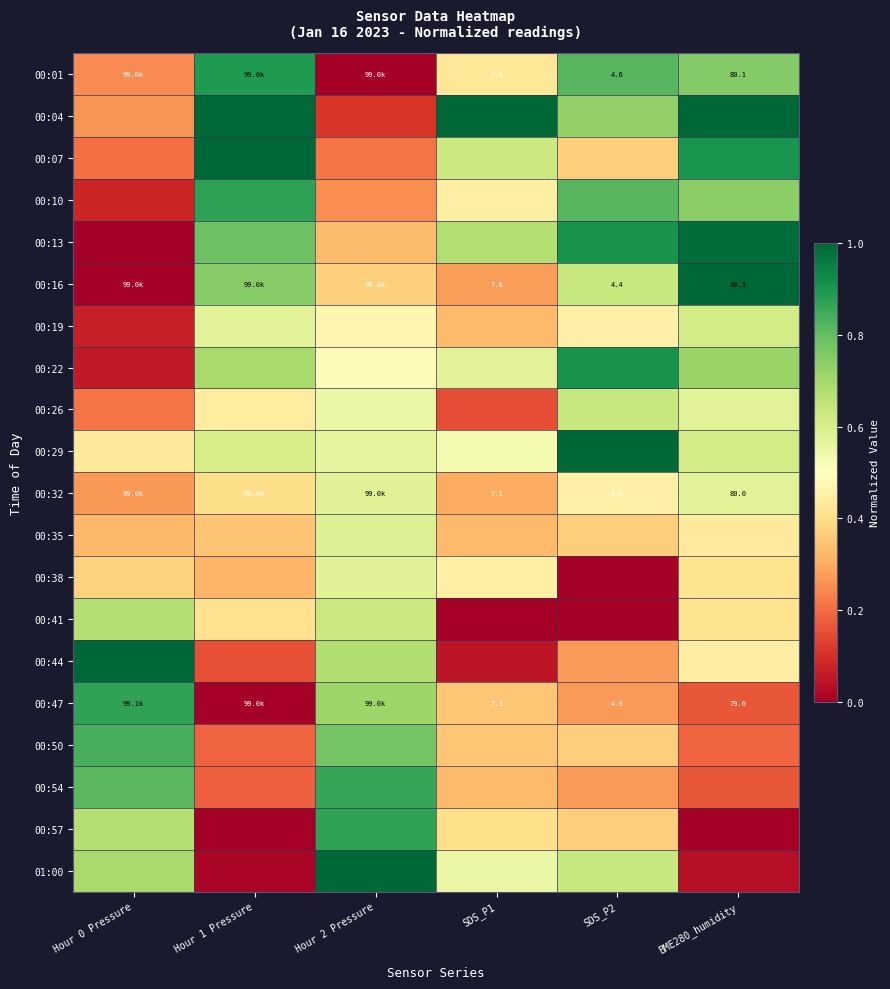

What is the difference between the highest and lowest values at SDS_P2?

1.0